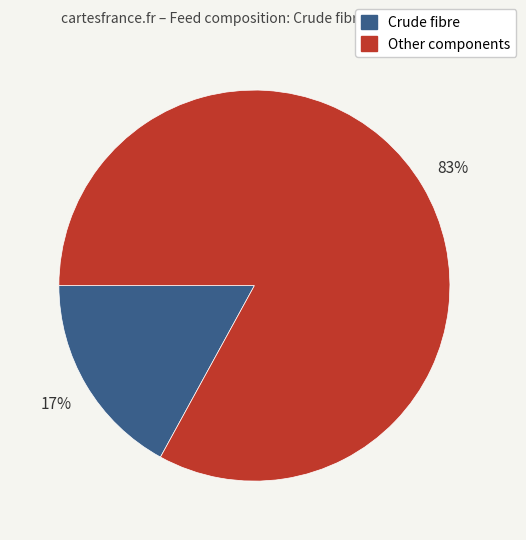

Does any single category account for the majority?

Yes